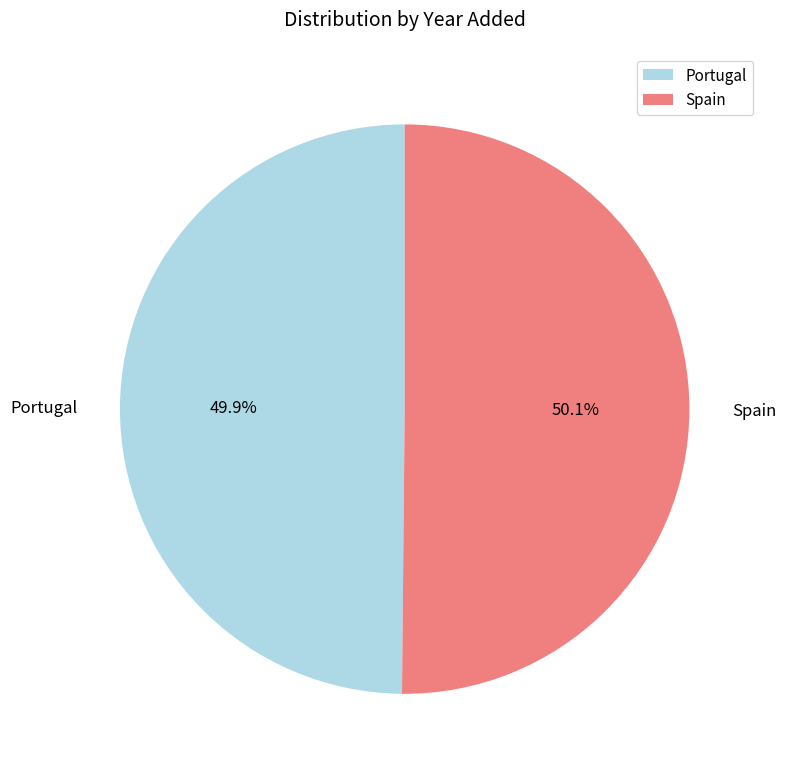

Is there a majority slice in this chart?

Yes